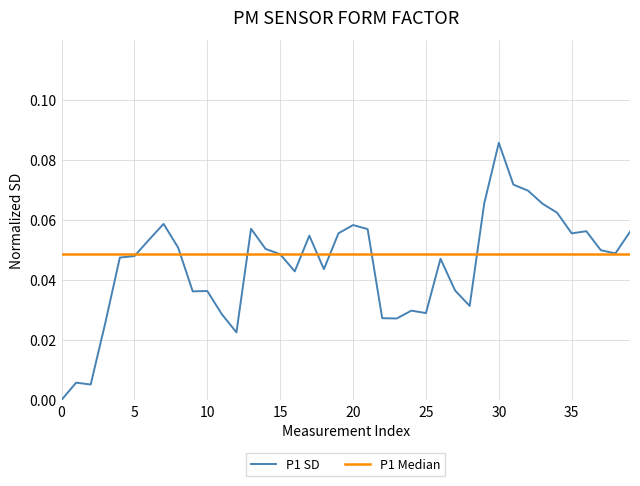

Rank the series by their maximum value, from highest to lowest.

P1 SD, P1 Median